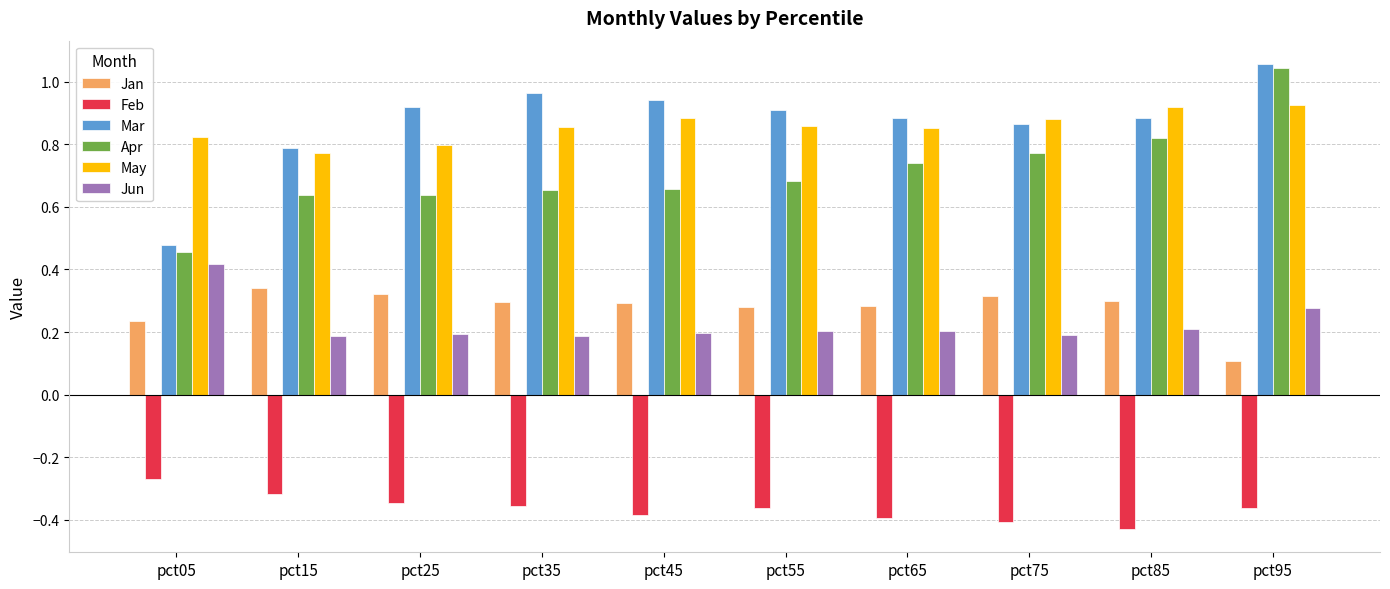

Are the bars grouped side by side (vs. stacked)?

Yes